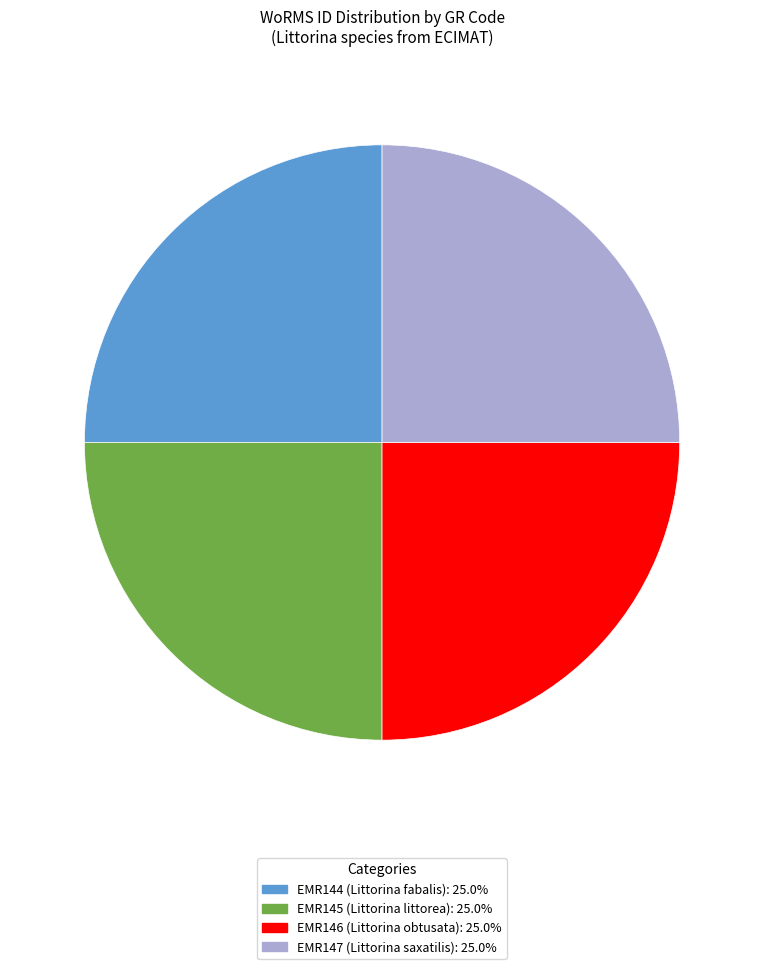

How many slices are in this pie chart?

4